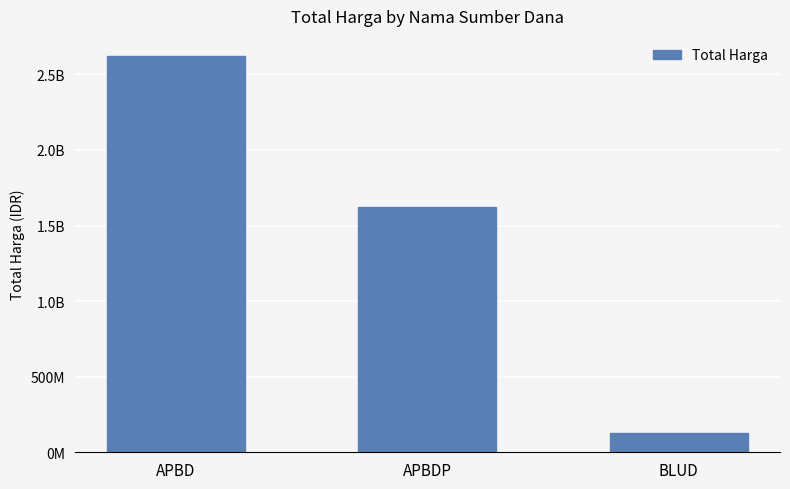

Is it true that the value at APBD is 2623786025?

True